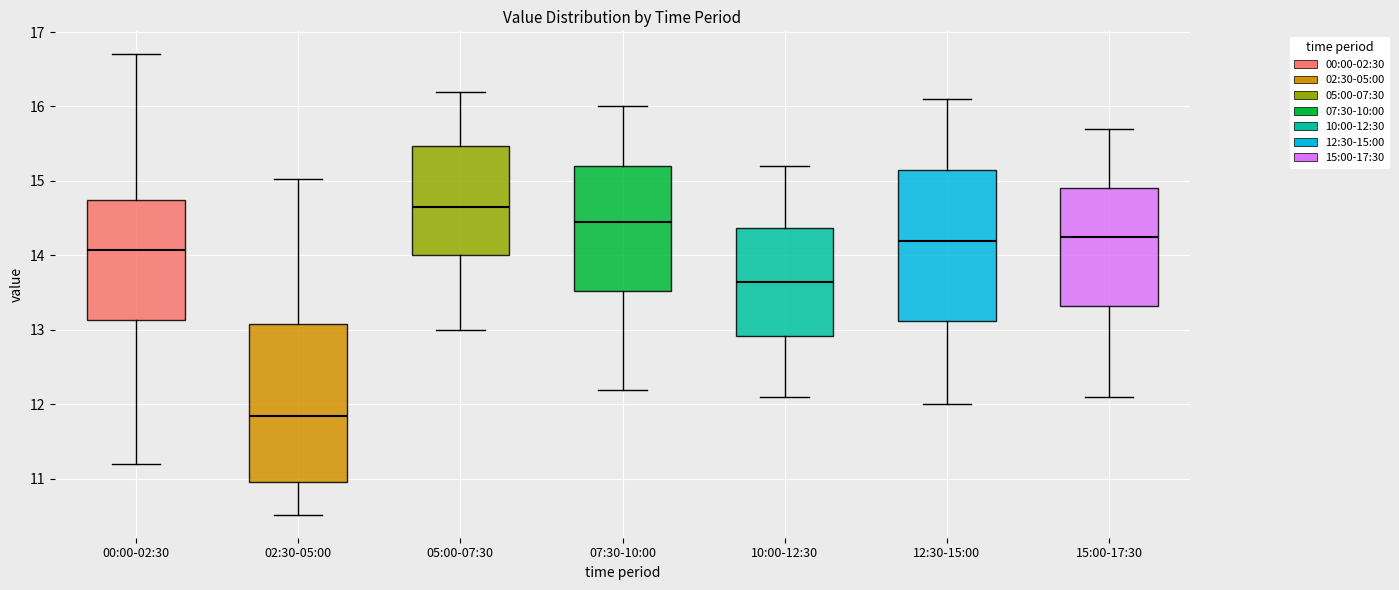

Which box has the lowest median line?

02:30-05:00